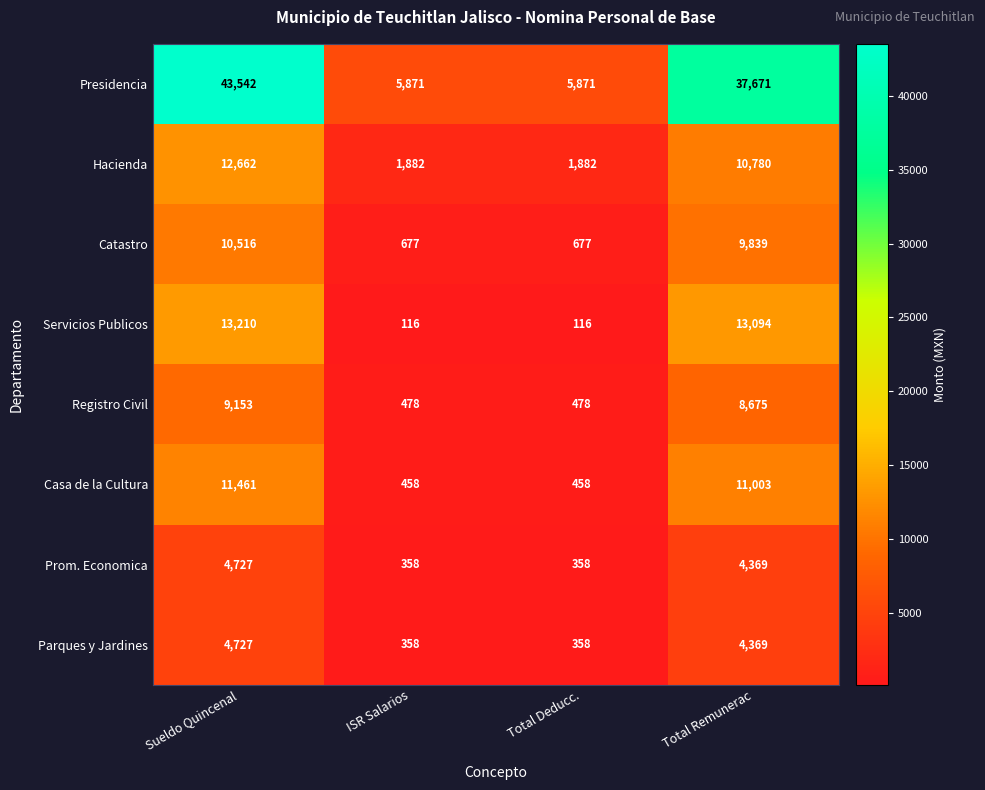

At which category is the sum across all series the highest?

Sueldo Quincenal